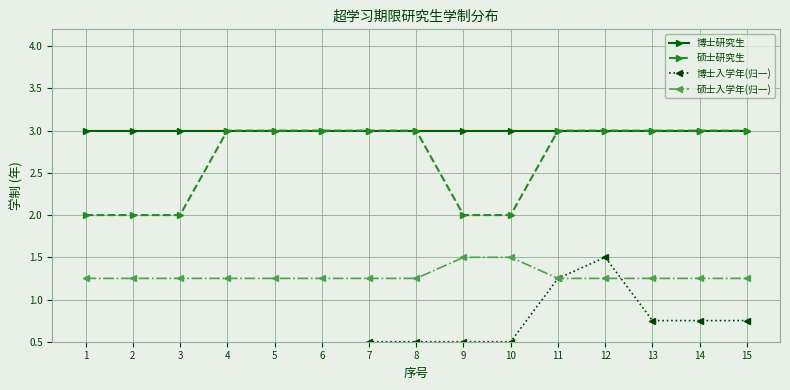

Reading left to right, extract all data points from this chart.

博士研究生: 3.0	3.0	3.0	3.0	3.0	3.0	3.0	3.0	3.0	3.0	3.0	3.0	3.0	3.0	3.0
硕士研究生: 2.0	2.0	2.0	3.0	3.0	3.0	3.0	3.0	2.0	2.0	3.0	3.0	3.0	3.0	3.0
博士入学年(归一): 0.2	0.2	0.2	0.2	0.2	0.2	0.5	0.5	0.5	0.5	1.2	1.5	0.8	0.8	0.8
硕士入学年(归一): 1.2	1.2	1.2	1.2	1.2	1.2	1.2	1.2	1.5	1.5	1.2	1.2	1.2	1.2	1.2